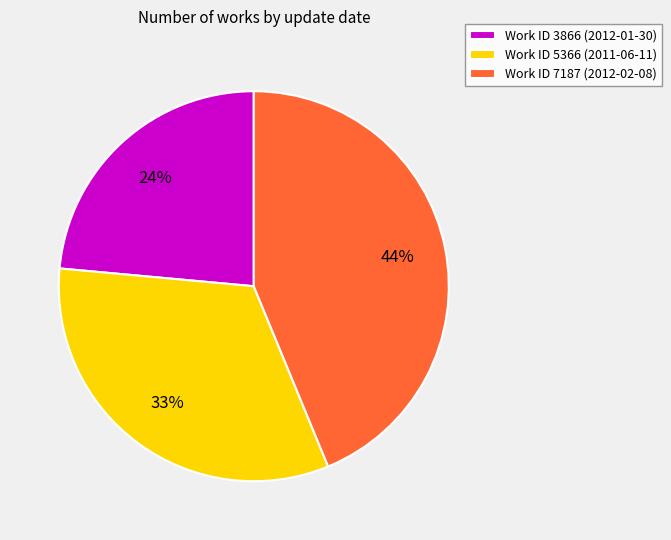

What percentage is the Work ID 7187 (2012-02-08) slice, to the nearest percent?

44%